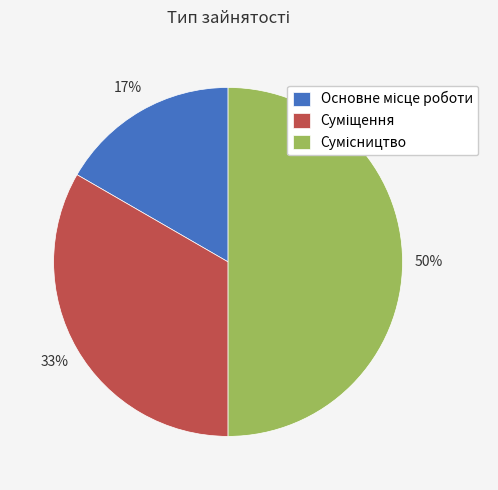

To the nearest percent, what is the average slice percentage?

33%